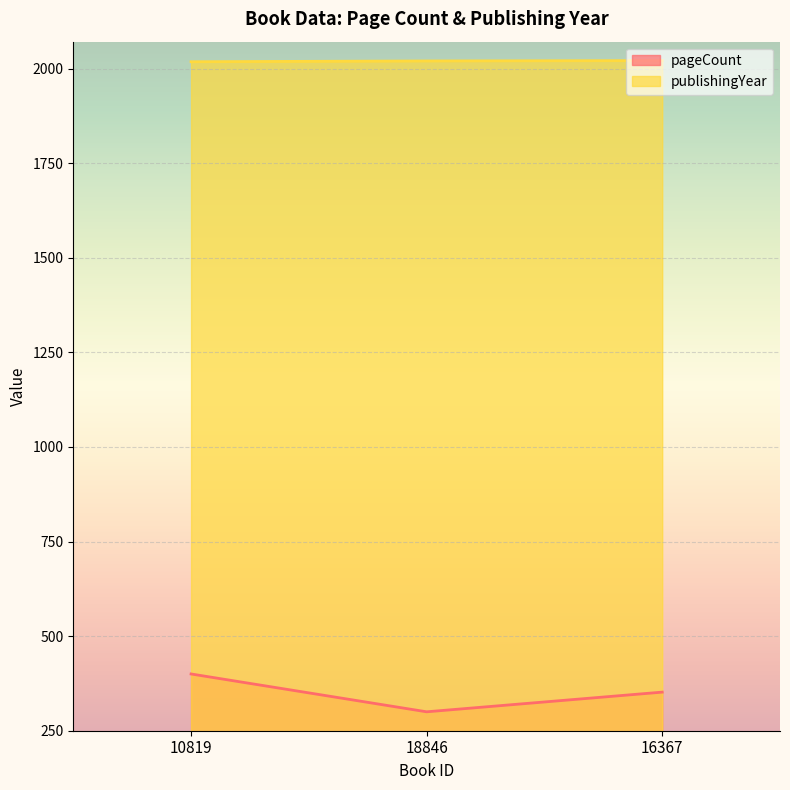

Which series has the largest total across all categories?

publishingYear